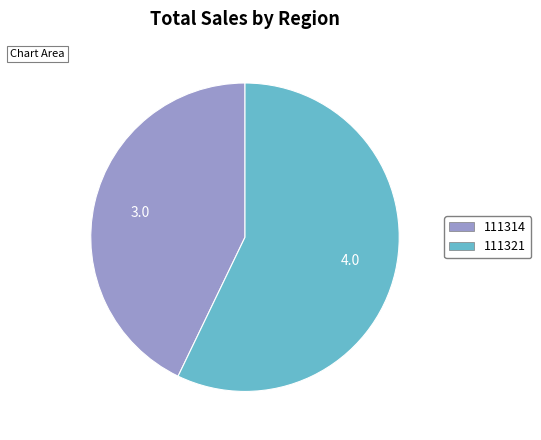

What is the ratio of the value at 111321 to the value at 111314?

1.3